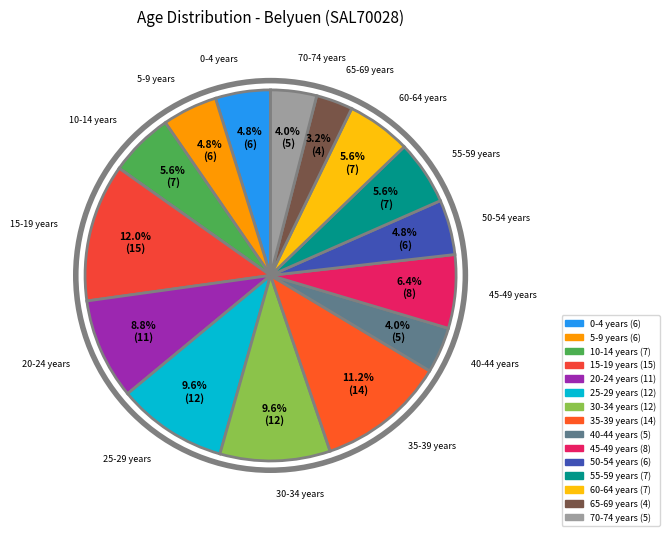

Count the number of slices in the pie.

15